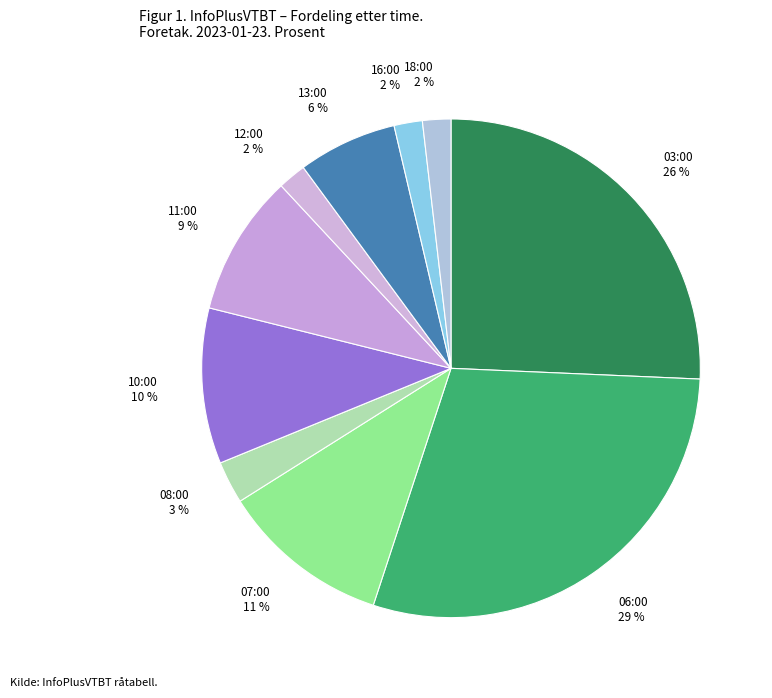

How many slices are in this pie chart?

10